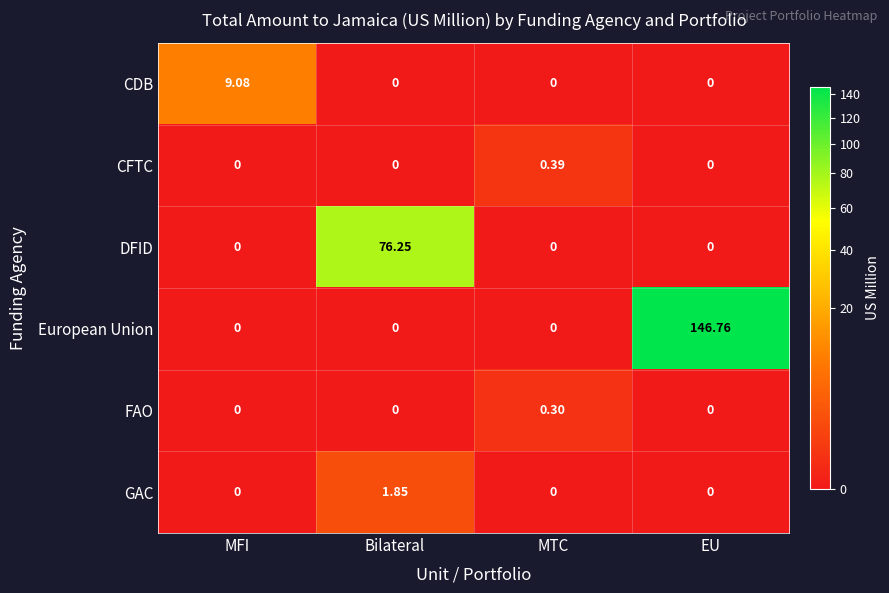

How many positive values does the FAO series have?

1